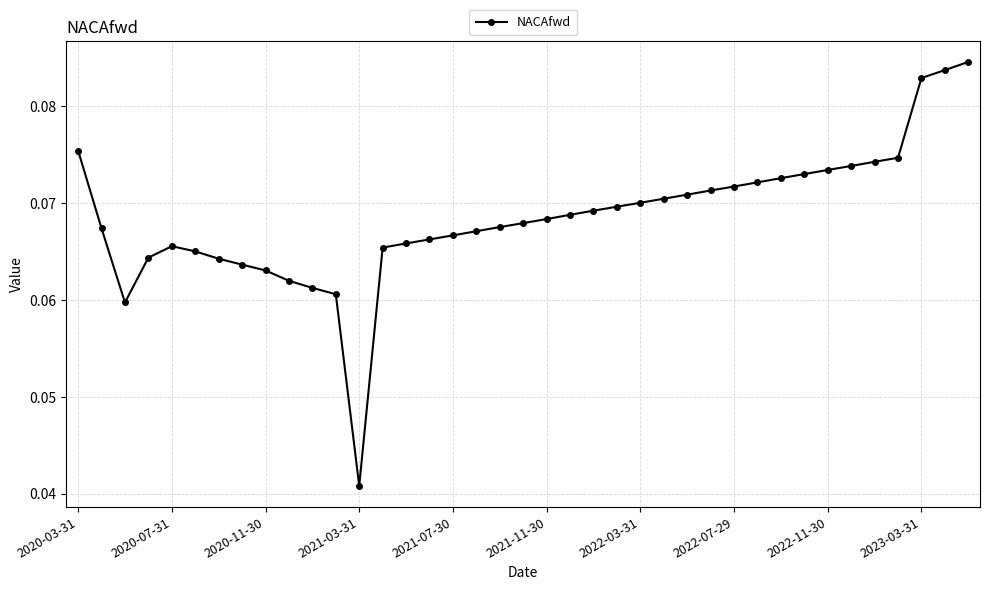

True or false: there are more than 0 points higher than both neighbors.

True